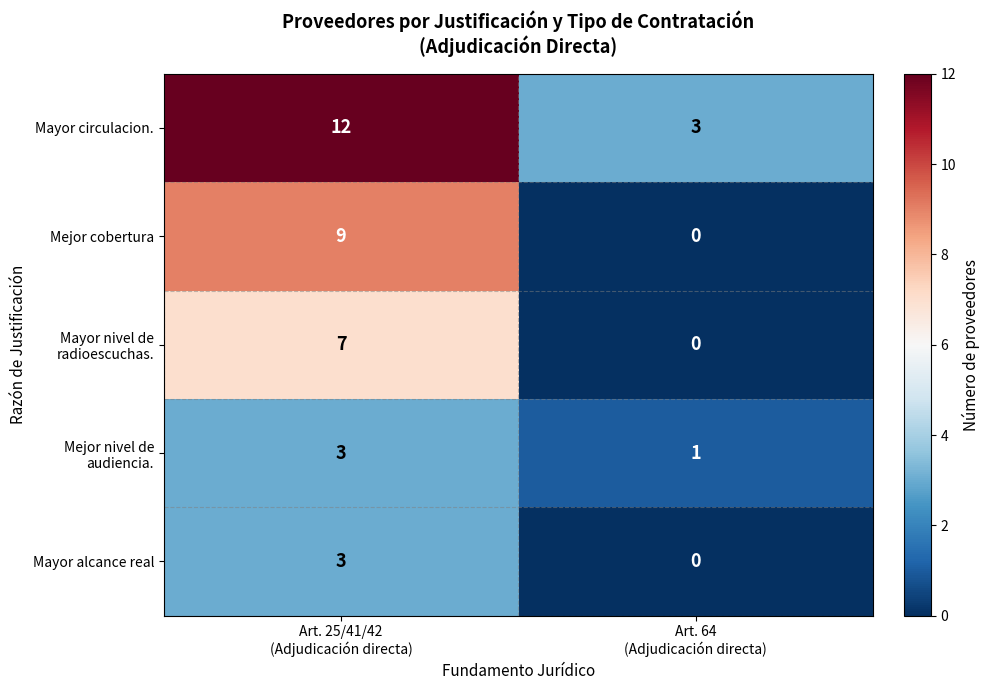

Which series has the largest total across all categories?

Mayor circulacion.